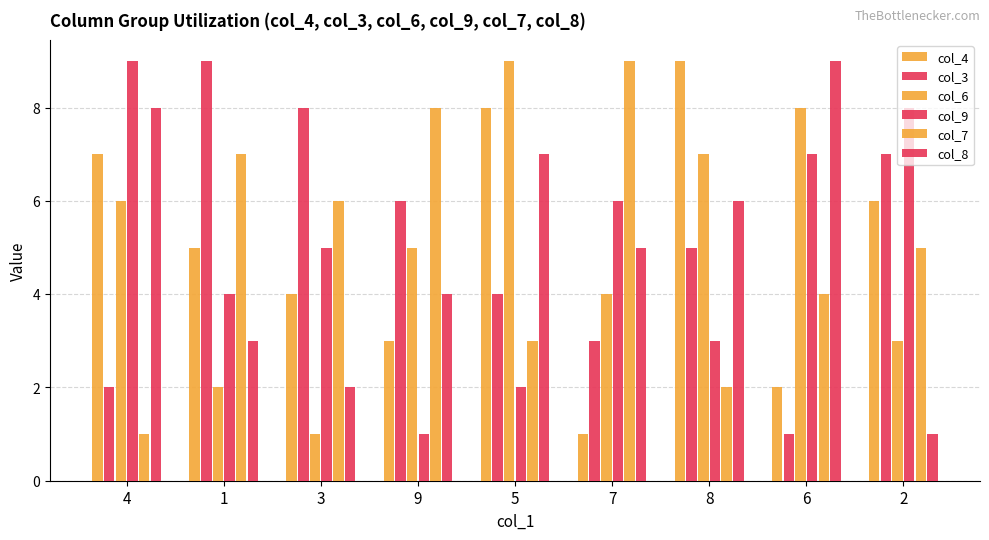

What is the label of the 5th bar from the right?

5